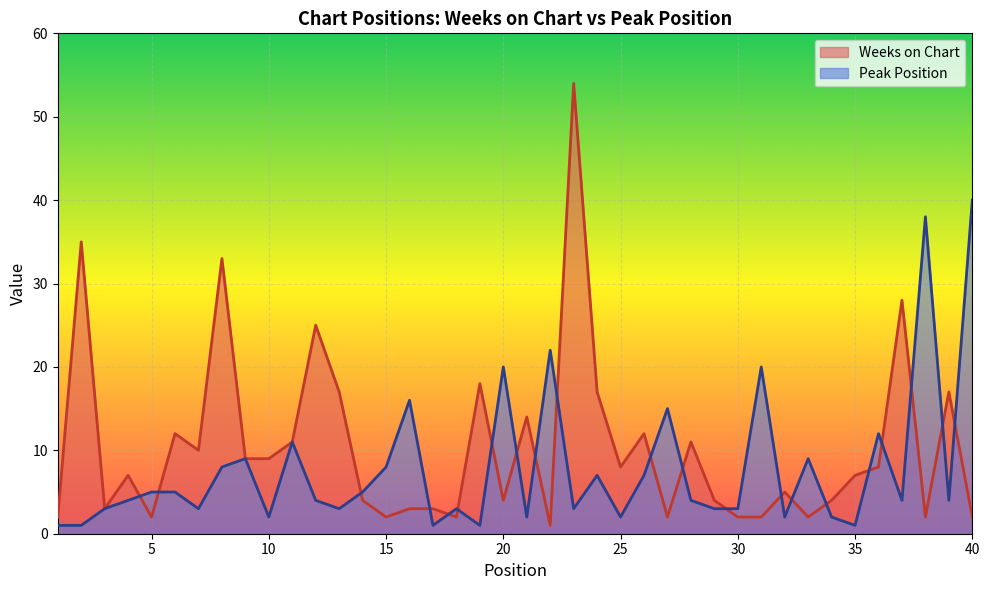

What is the highest value of the Weeks on Chart series?

54